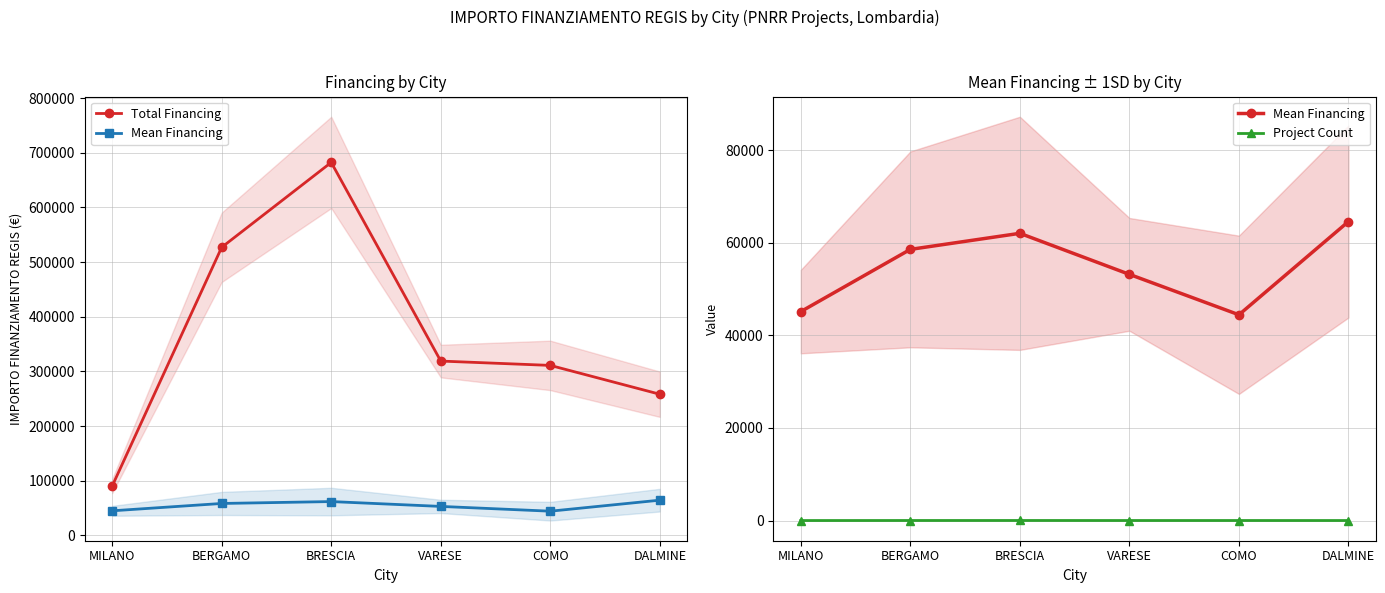

Reading left to right, list all the values displayed in this chart.

Total Financing: 90268.6	527175.5	682502.5	319070.1	311137.0	258386.7
Mean Financing: 45134.3	58575.1	62045.7	53178.4	44448.1	64596.7
Project Count: 2.0	9.0	11.0	6.0	7.0	4.0